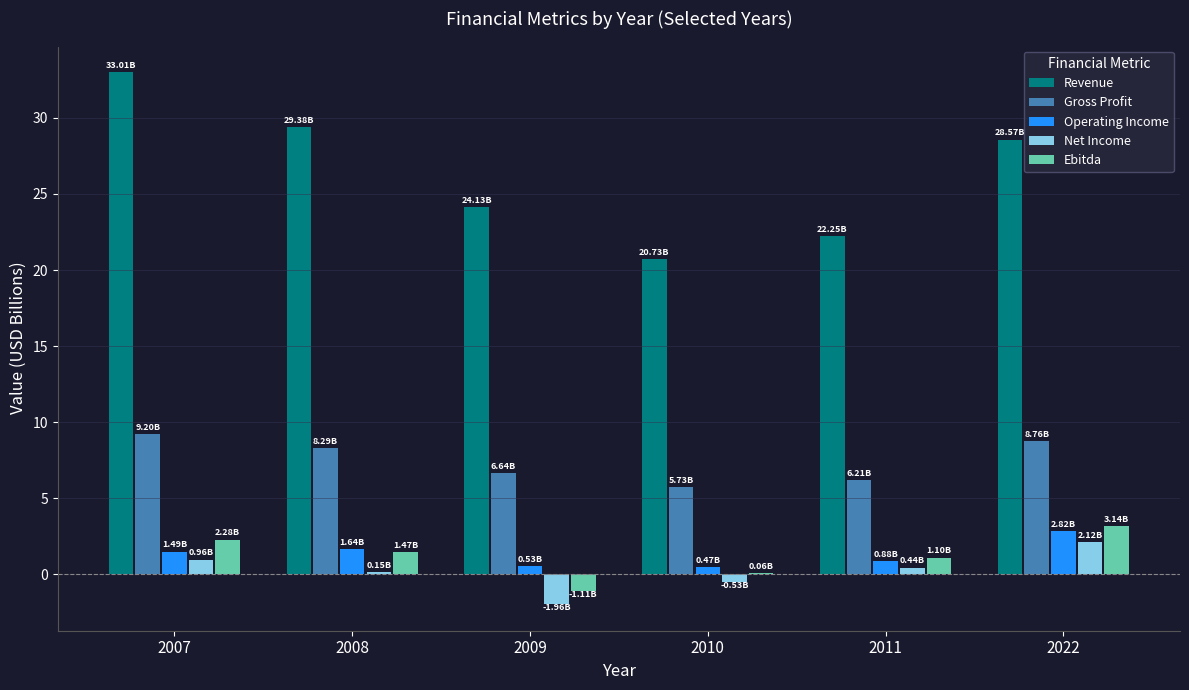

How many distinct data groups are displayed?

5